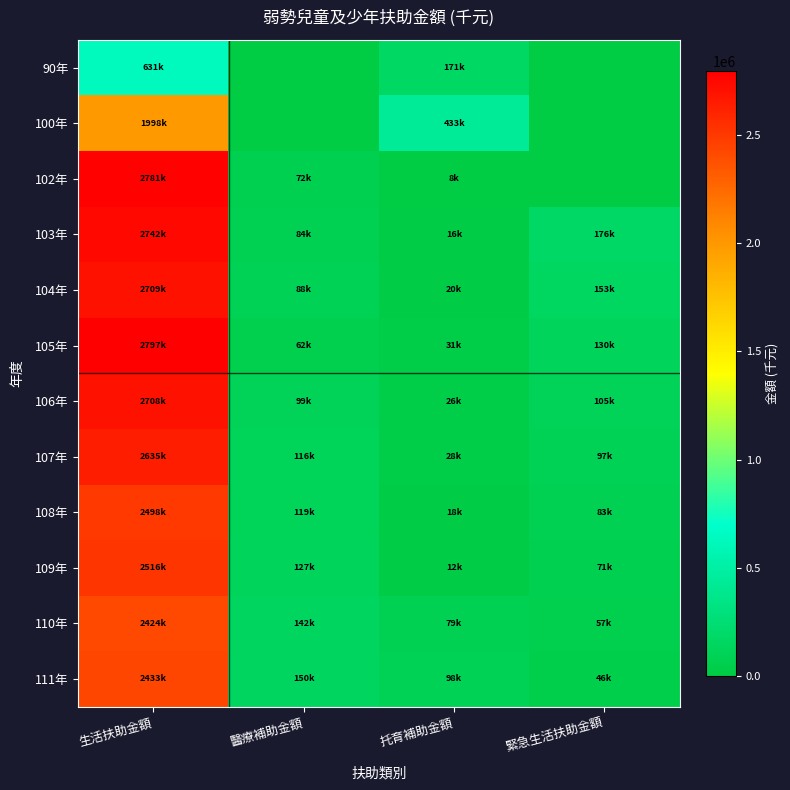

Which series has the largest range (max minus min)?

102年